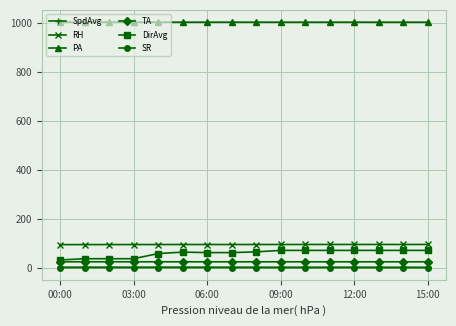

Does the chart display data point markers on the line(s)?

Yes